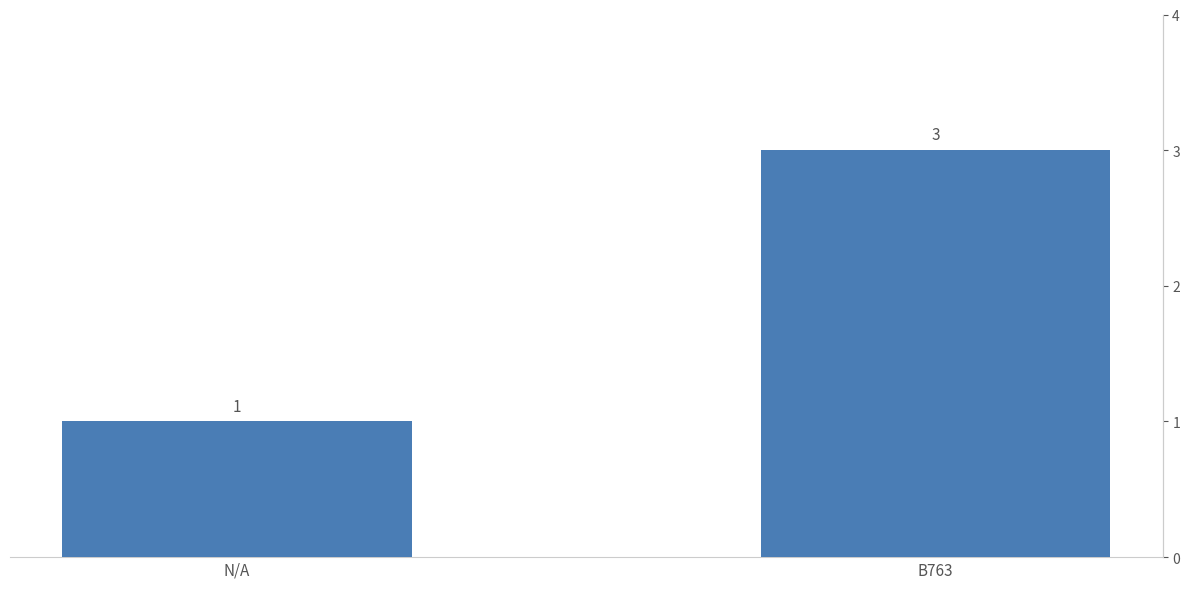

What is the value of the 2nd bar from the left?

3